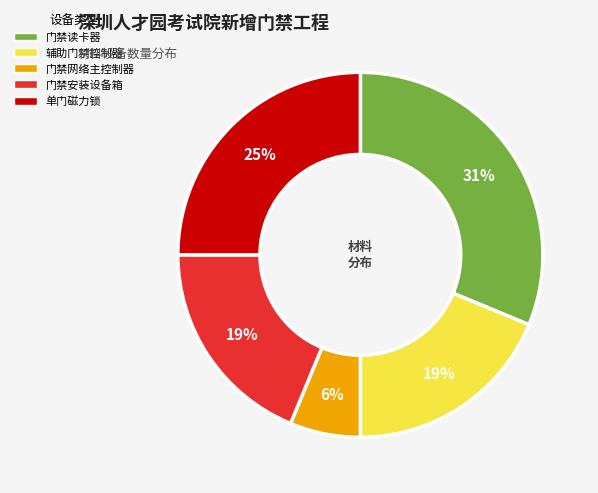

The 门禁安装设备箱 slice represents 9% of the pie. True or false?

False